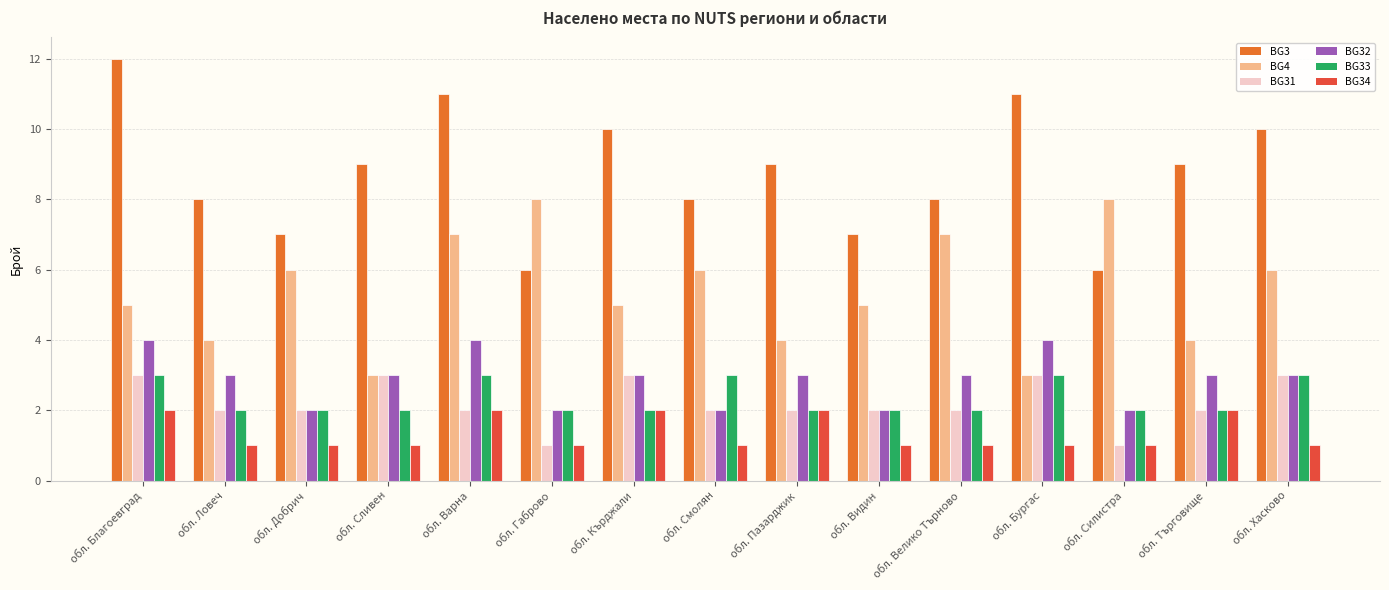

Count the number of data series in this chart.

6